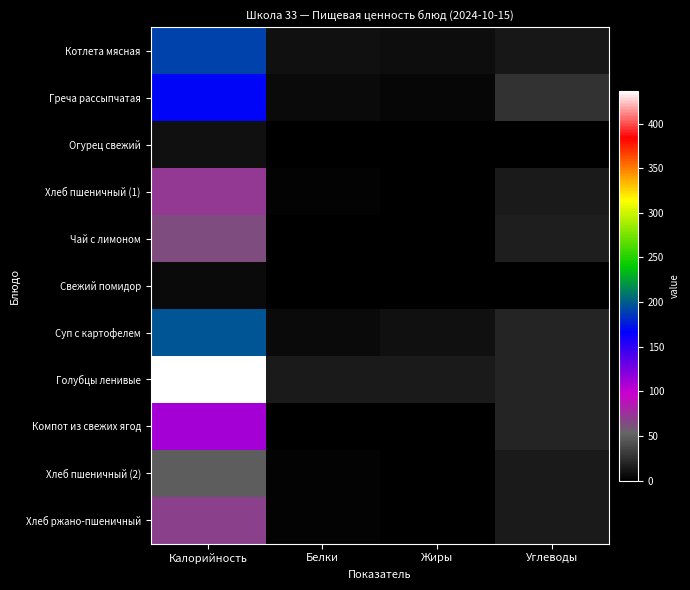

At which category is the sum across all series the highest?

Калорийность